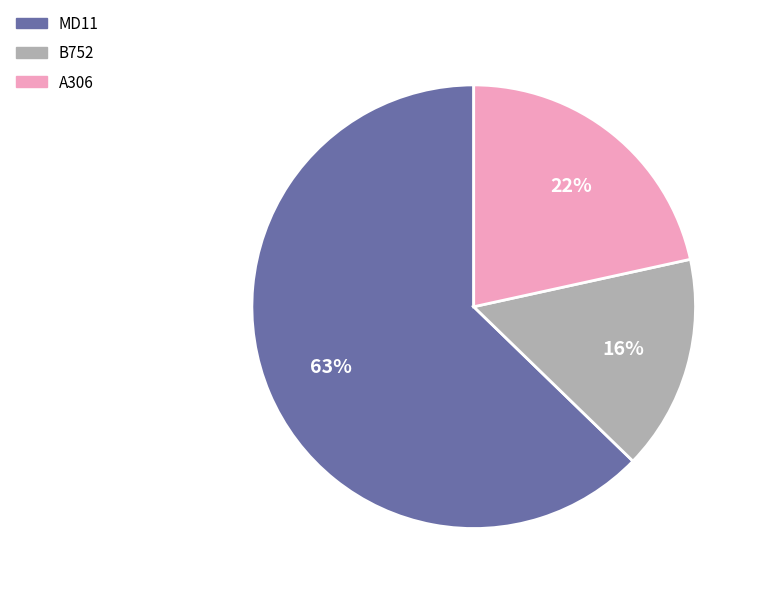

Combined, do B752 and MD11 account for over 50%?

Yes